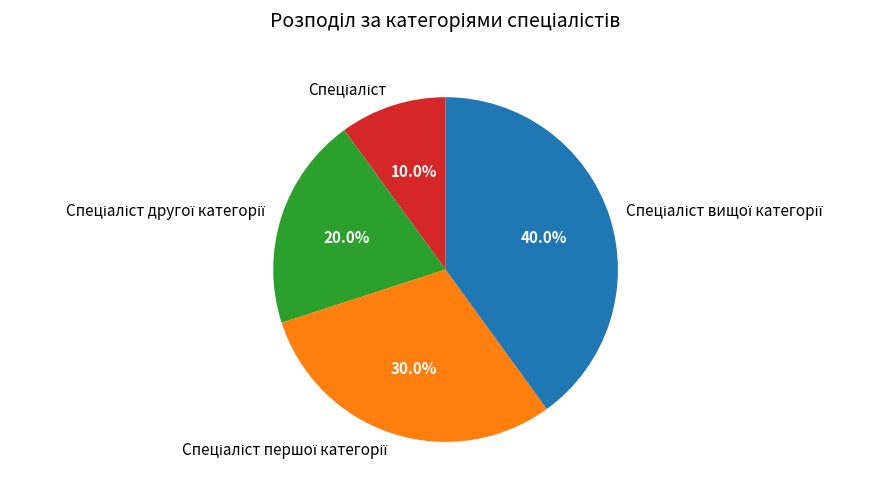

How many segments does this pie chart have?

4